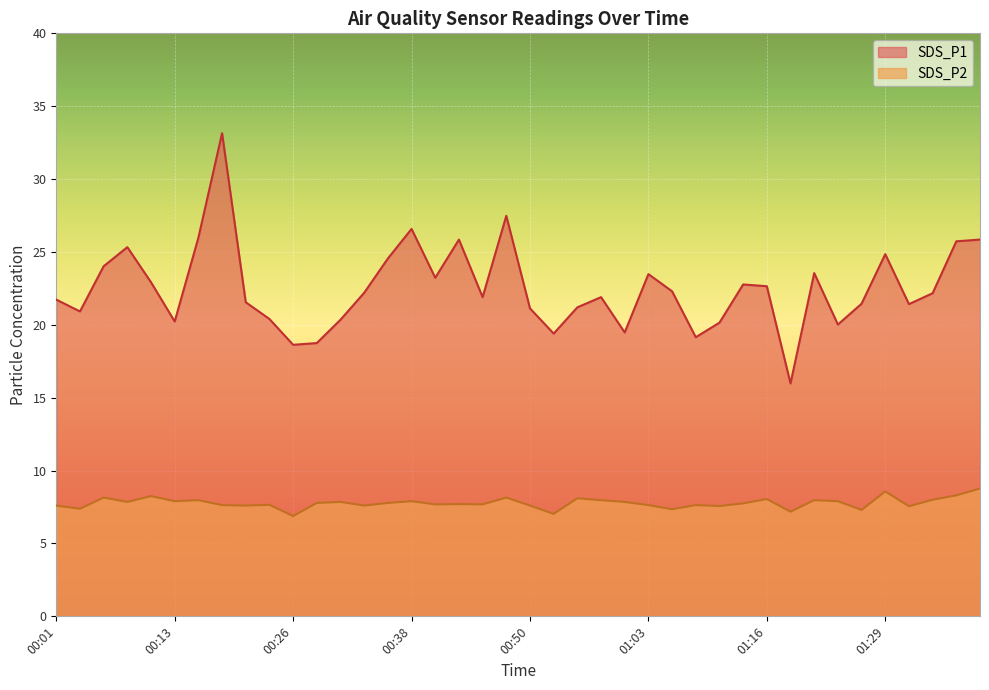

What position from the right is 01:21?

8